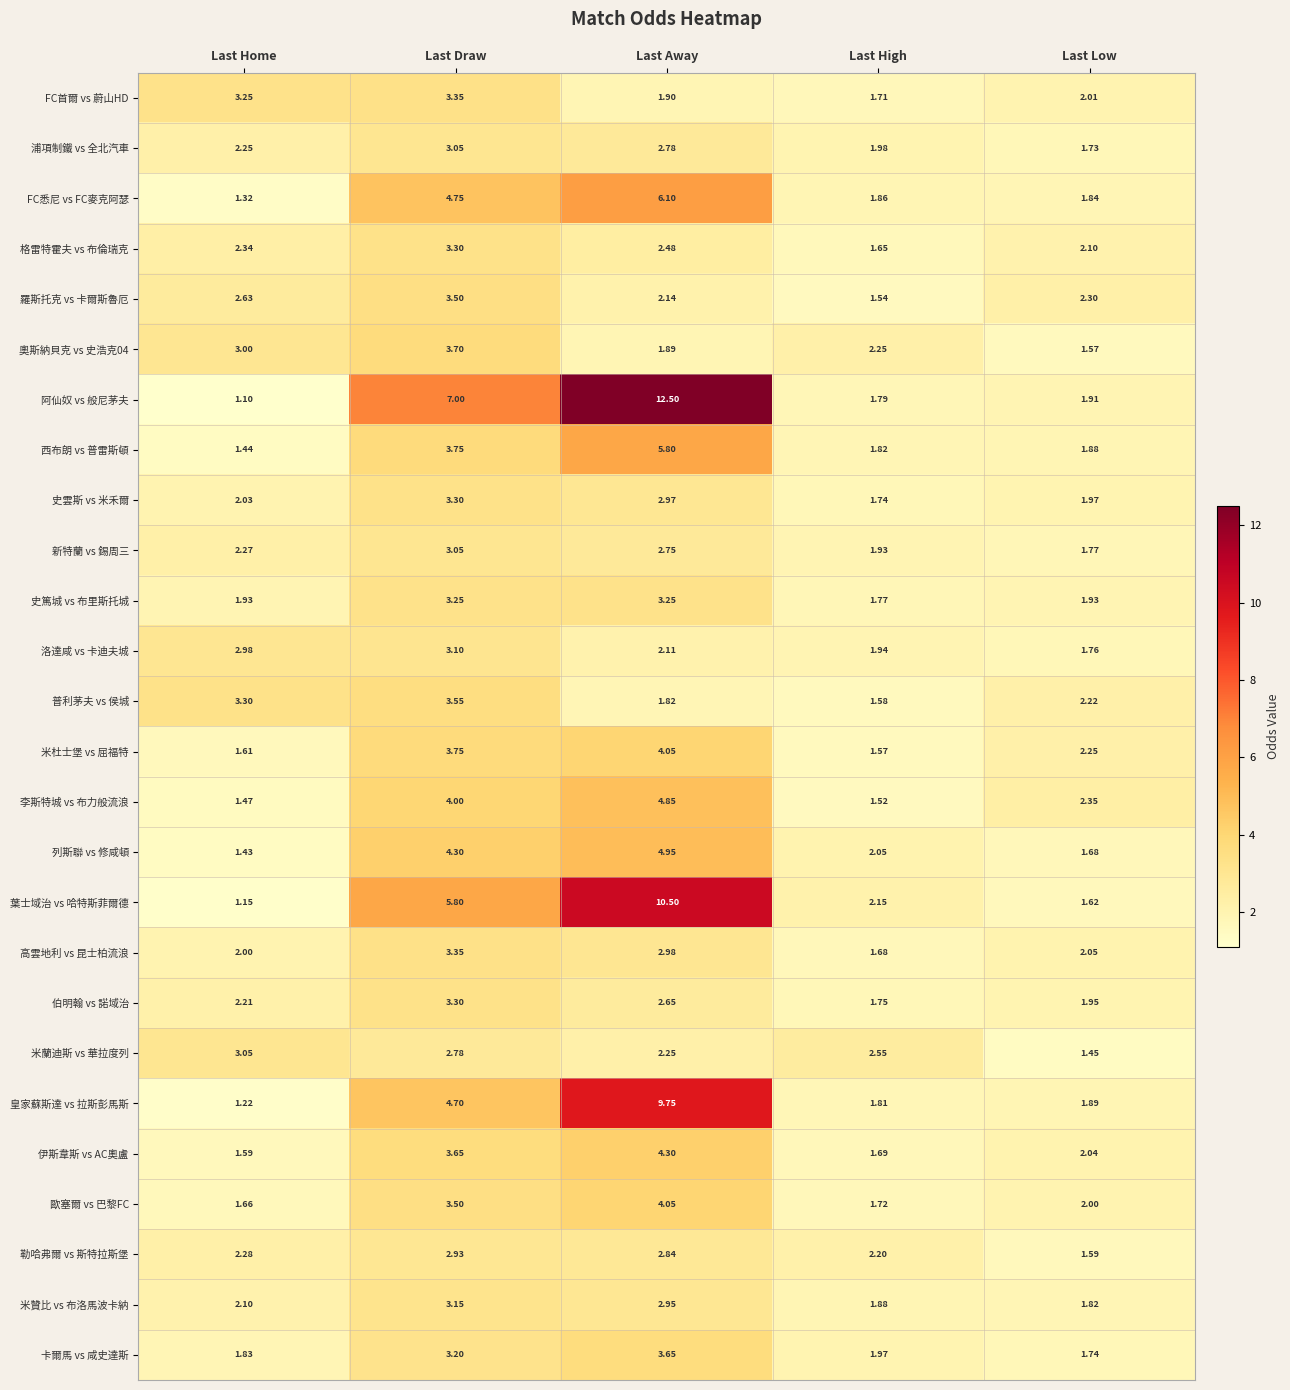

List the labels in order of 葉士域治 vs 哈特斯菲爾德 value, smallest first.

Last Home, Last Low, Last High, Last Draw, Last Away